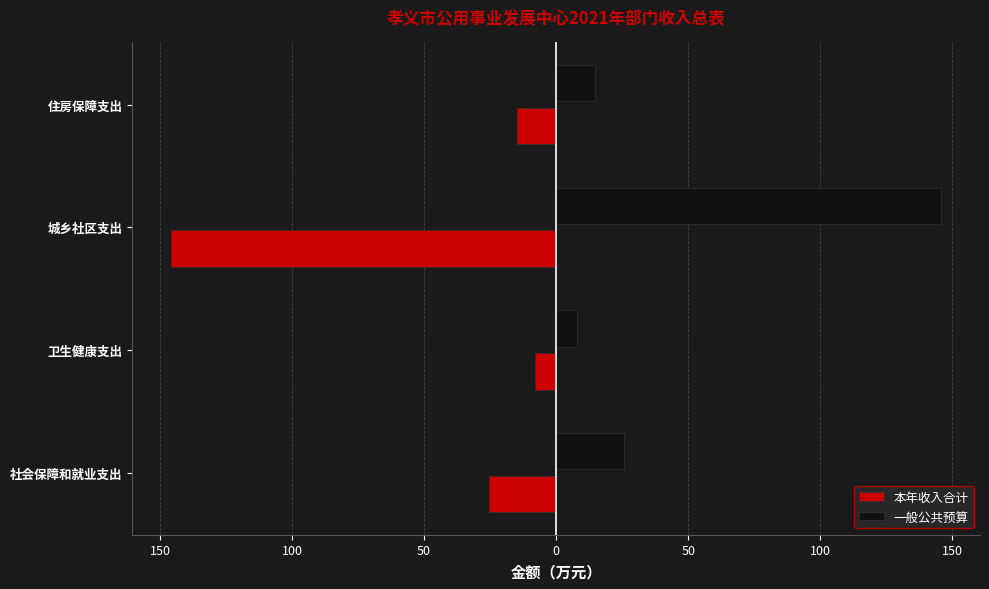

Reading left to right, what are all the values shown in this chart?

本年收入合计: -25.5	-8.1	-145.9	-14.9
一般公共预算: 25.5	8.1	145.9	14.9